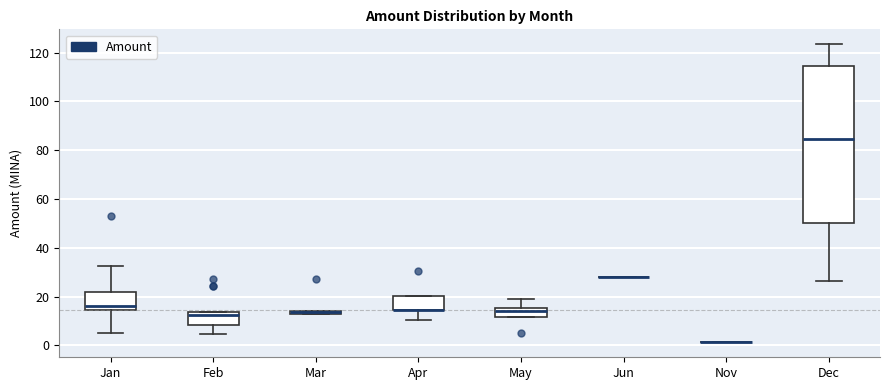

Comparing the boxes themselves (not the whiskers), which one is the tallest?

Dec